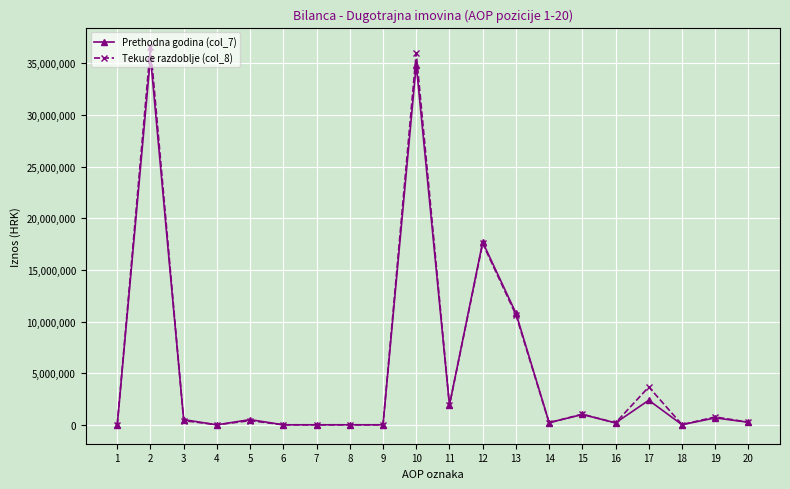

Rank the series by their maximum value, from lowest to highest.

Prethodna godina (col_7), Tekuce razdoblje (col_8)